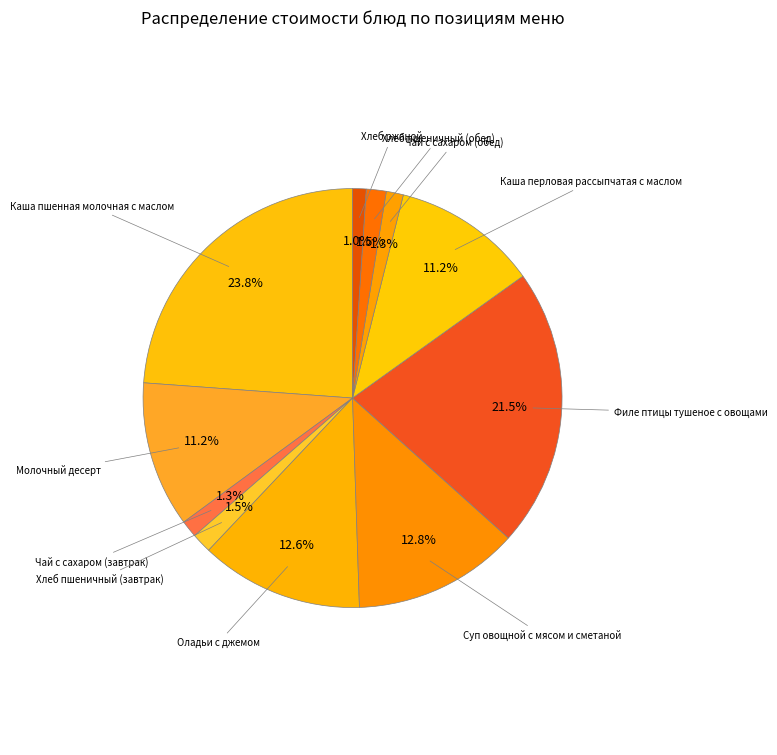

Is there a majority slice in this chart?

No